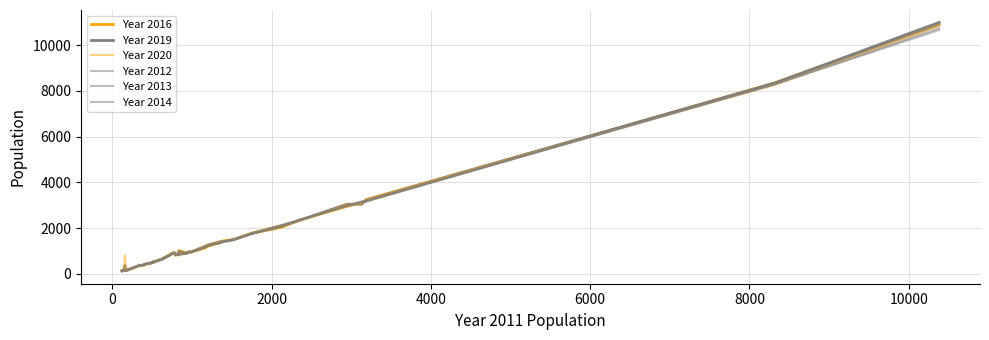

How many series are shown in this chart?

6